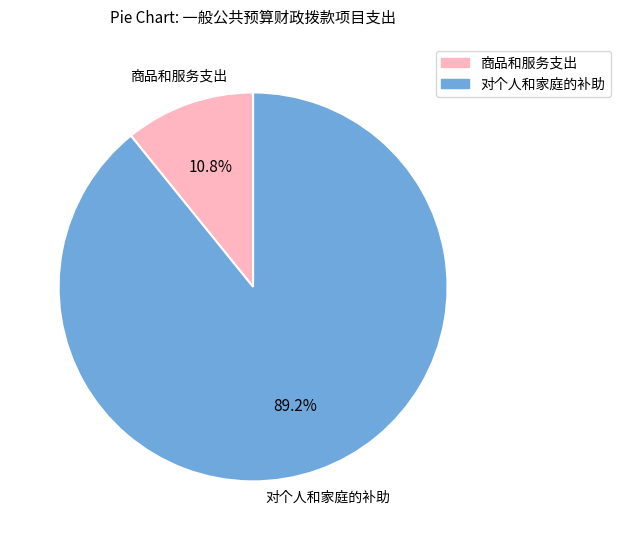

True or false: 商品和服务支出 accounts for 4% of the total.

False